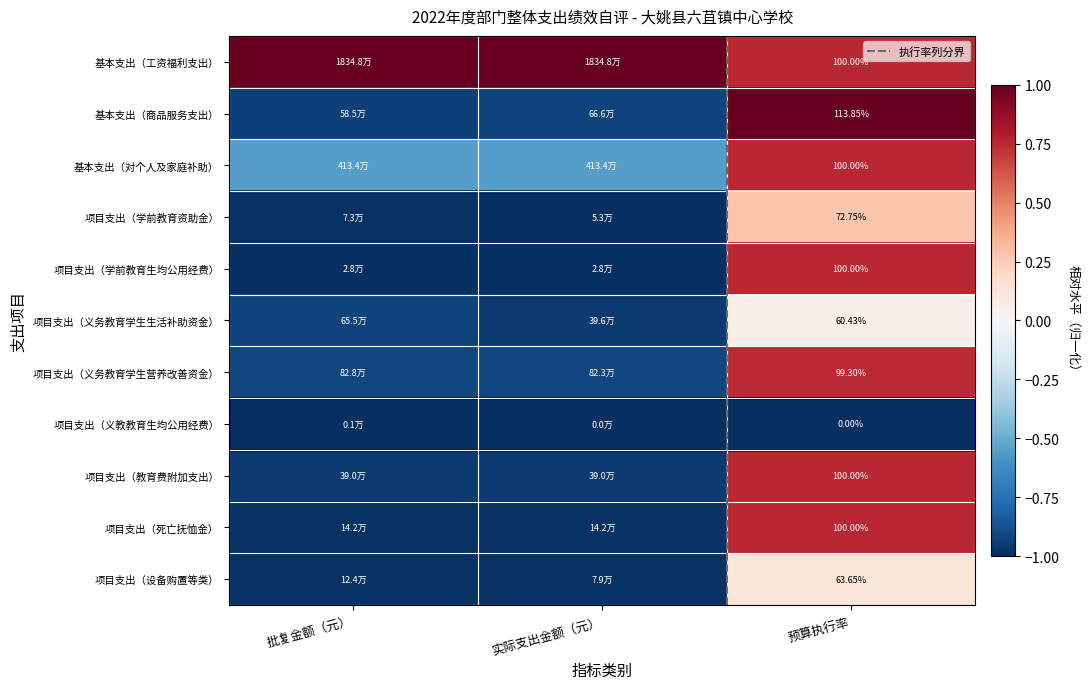

What is the sum of the 基本支出（对个人及家庭补助） values at 实际支出金额（元） and 批复金额（元）?

-2.0